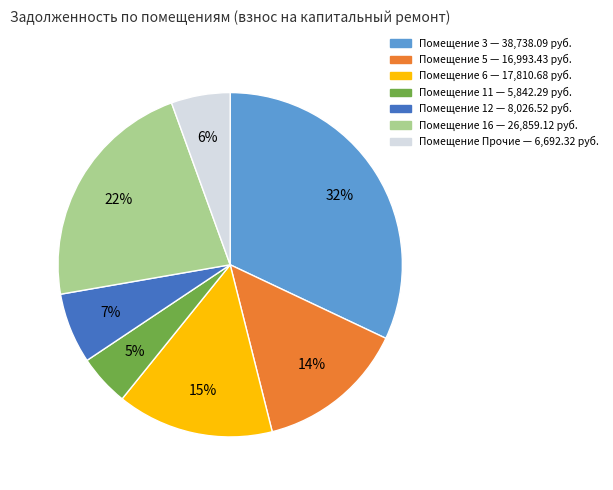

Is there any slice that represents more than half of the pie?

No